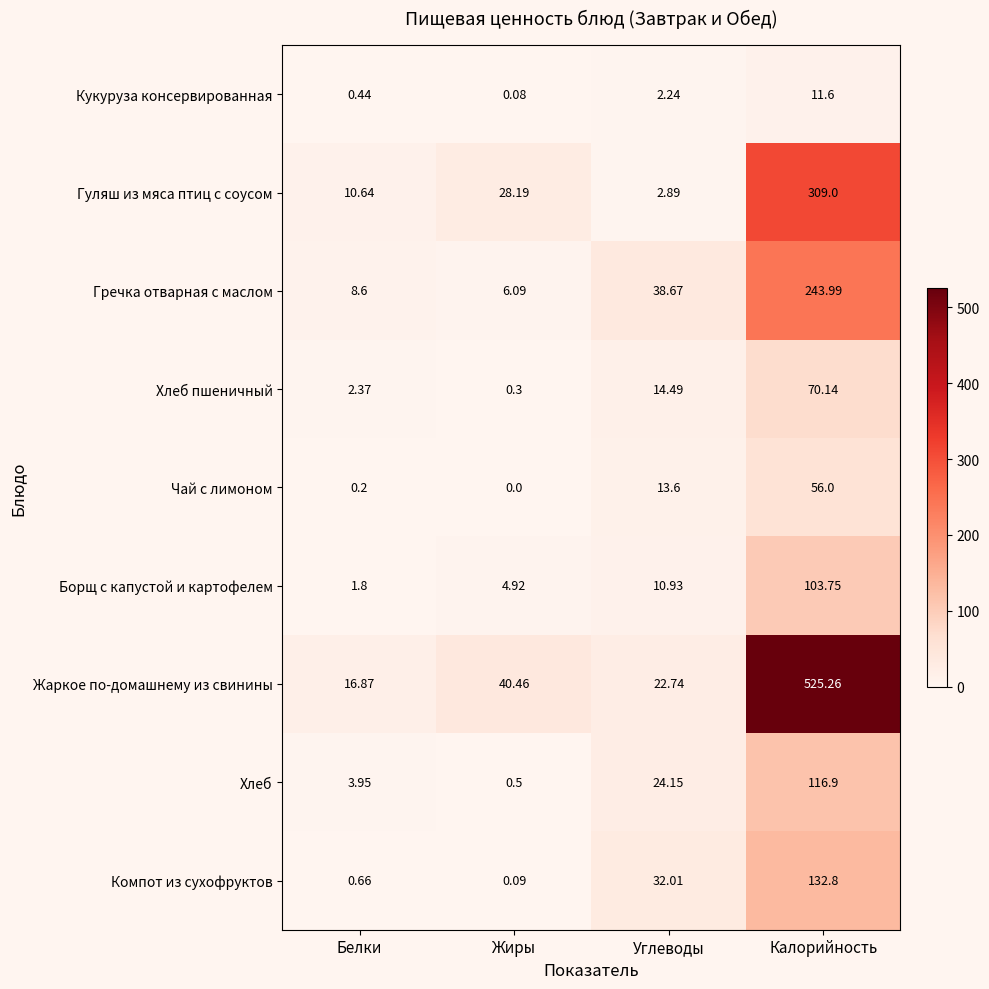

At which category is the sum across all series the highest?

Калорийность